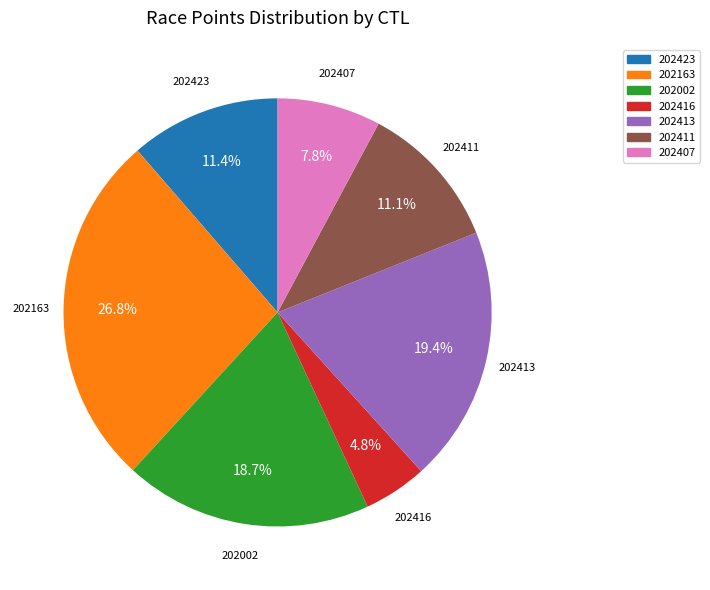

How many segments does this pie chart have?

7